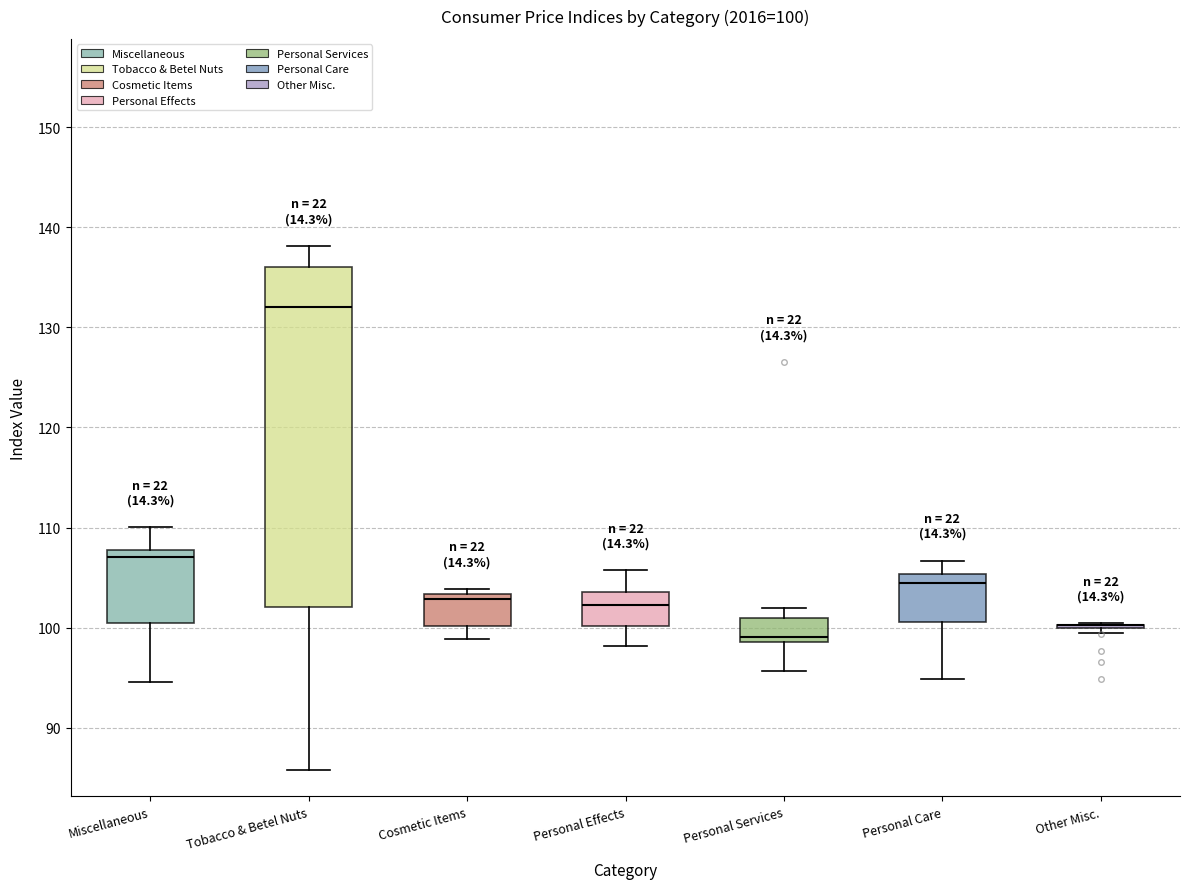

Comparing the boxes themselves (not the whiskers), which one is the tallest?

Tobacco & Betel Nuts